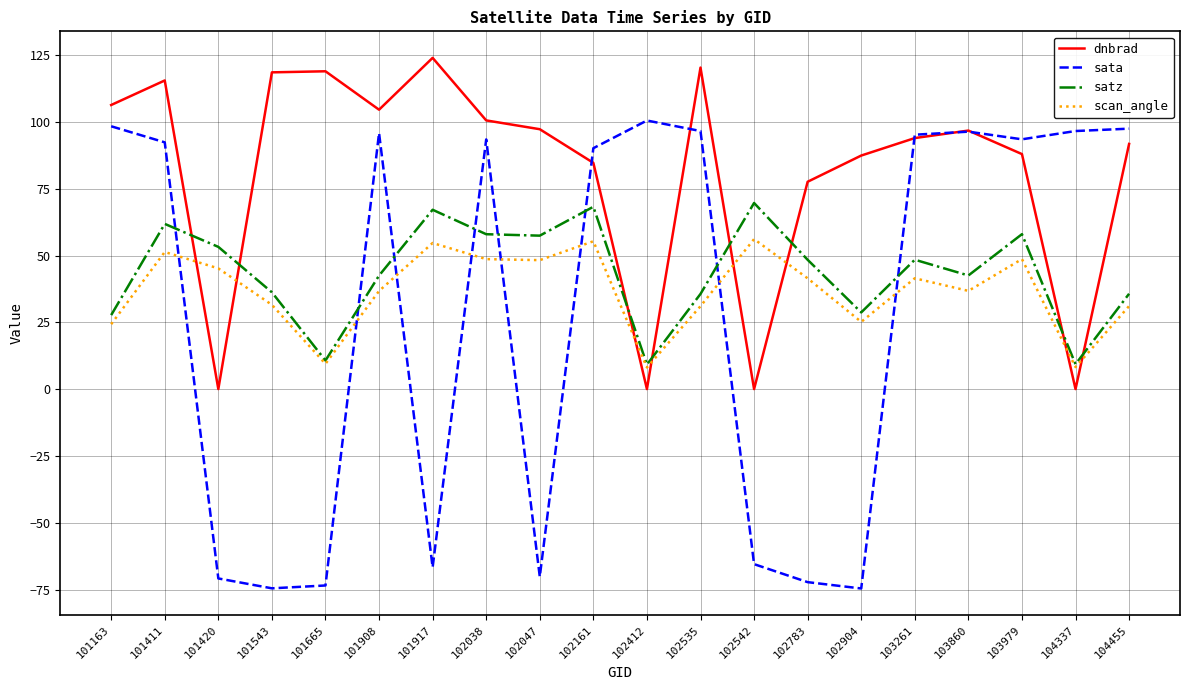

At 102047, list the series in order from largest to smallest.

dnbrad, satz, scan_angle, sata